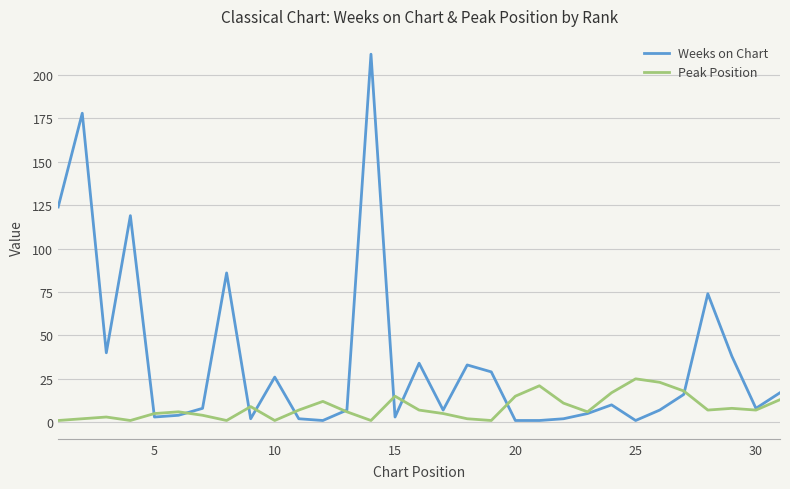

List the series in order of their overall mean, highest first.

Weeks on Chart, Peak Position